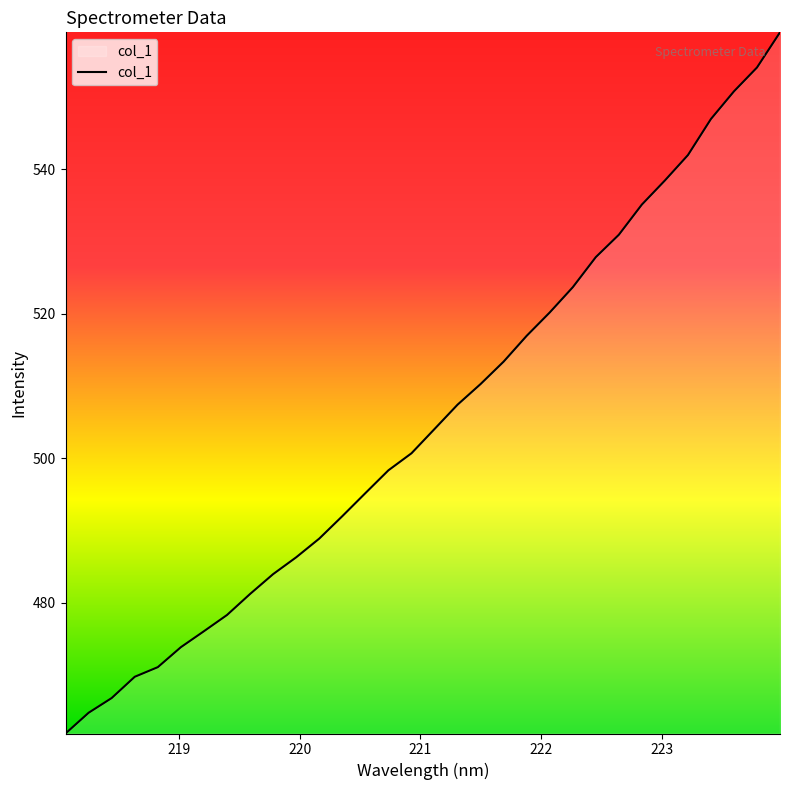

Does the chart have visible grid lines?

No